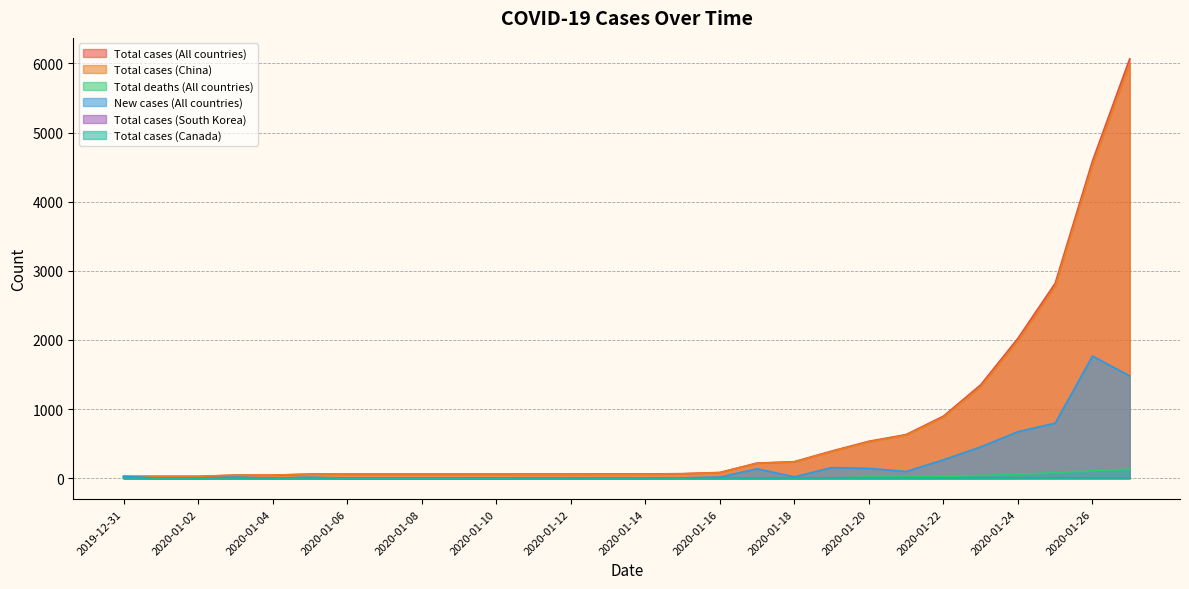

Which series has the widest spread of values?

Total cases (All countries)